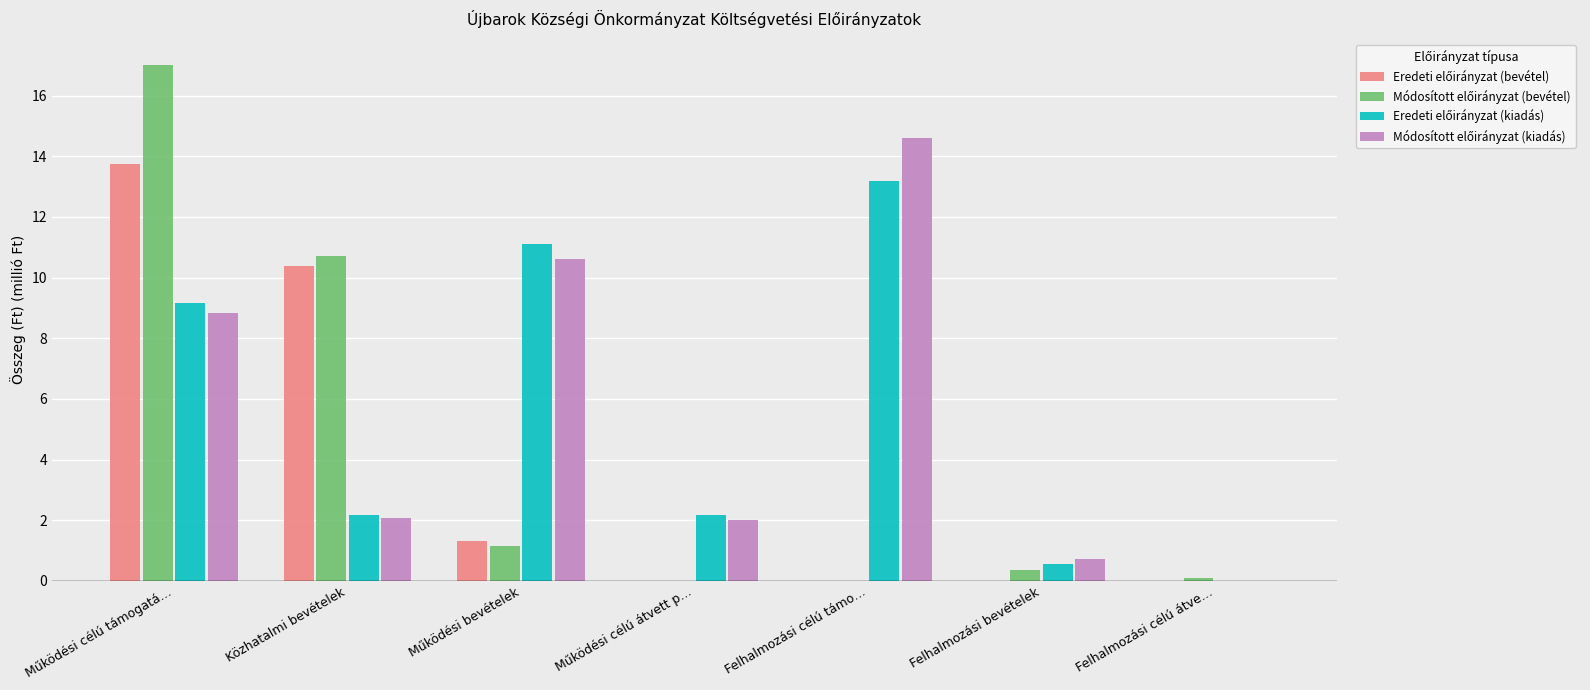

What is the total value across all series at Felhalmozási célú támo…?

27.8